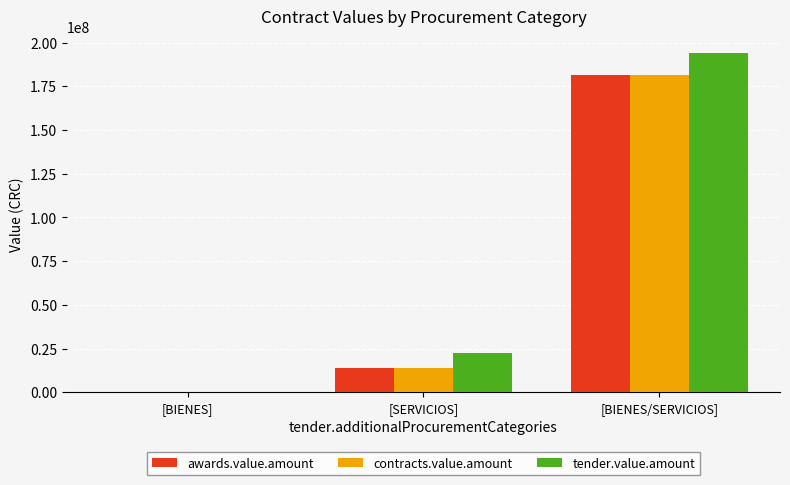

Reading right to left, list all the values displayed in this chart.

awards.value.amount: 181721688.0	14192661.1	237611.1
contracts.value.amount: 181721688.0	14192661.1	237611.1
tender.value.amount: 193929862.5	22439500.0	274125.0